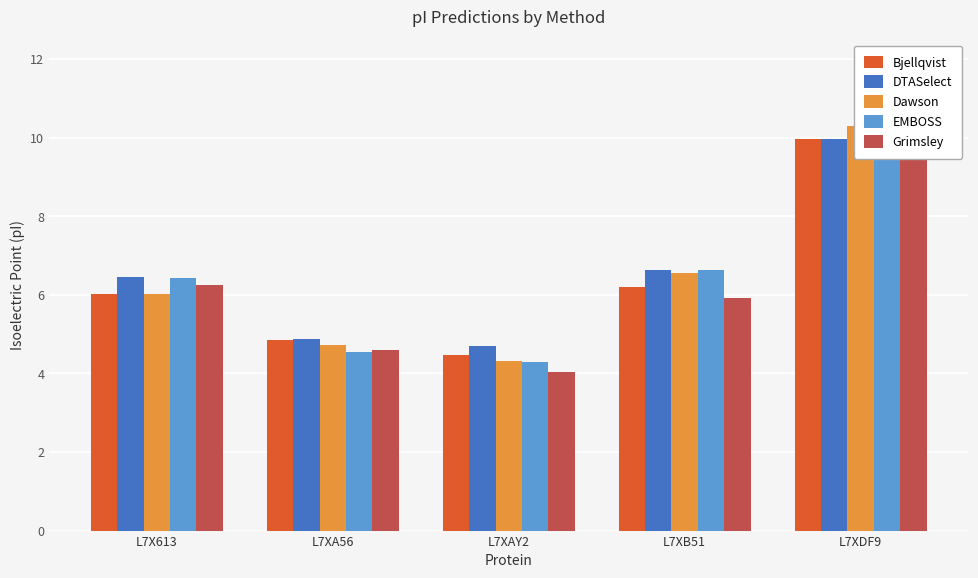

Which series changed the most between L7X613 and L7XAY2?

Grimsley